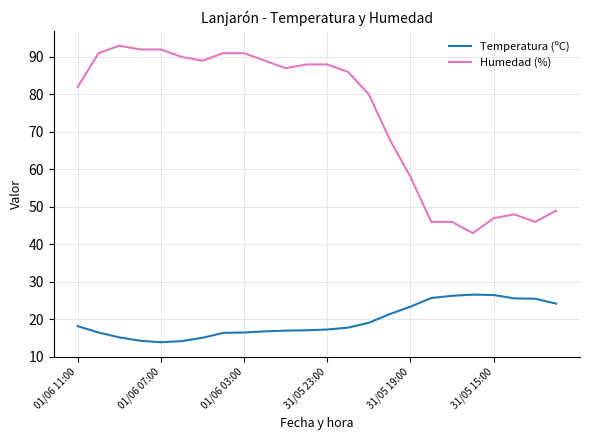

List the series in order of their peak value, lowest first.

Temperatura (ºC), Humedad (%)